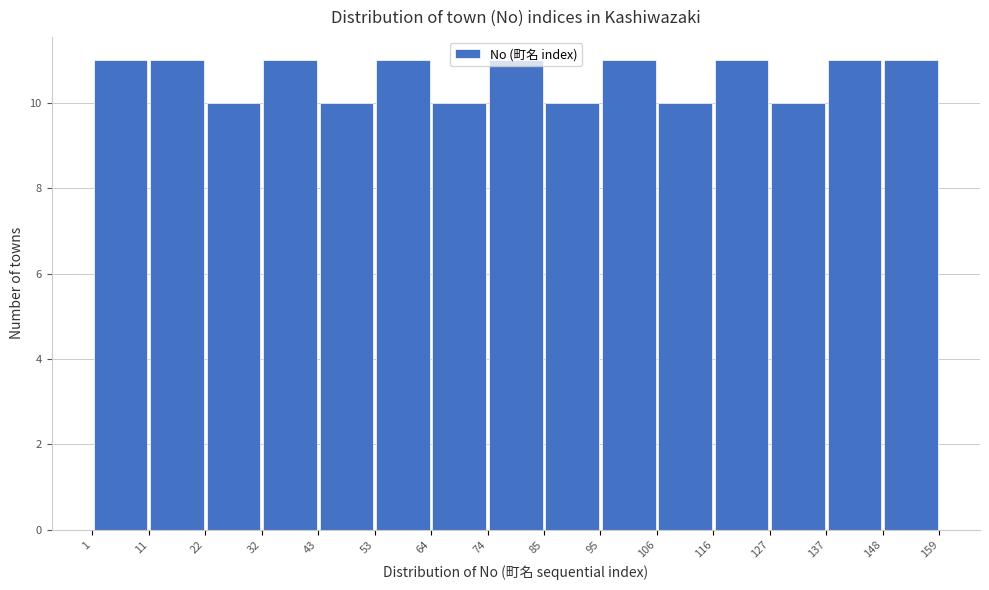

Reading left to right, list every bar in this chart as the range it spans on the x-axis followed by its height. The values are not printed on the chart, so give them approximately, as read against the axis.

1 to 11: 11
11 to 22: 11
22 to 32: 10
32 to 43: 11
43 to 53: 10
53 to 64: 11
64 to 74: 10
74 to 85: 11
85 to 95: 10
95 to 106: 11
106 to 116: 10
116 to 127: 11
127 to 137: 10
137 to 148: 11
148 to 159: 11